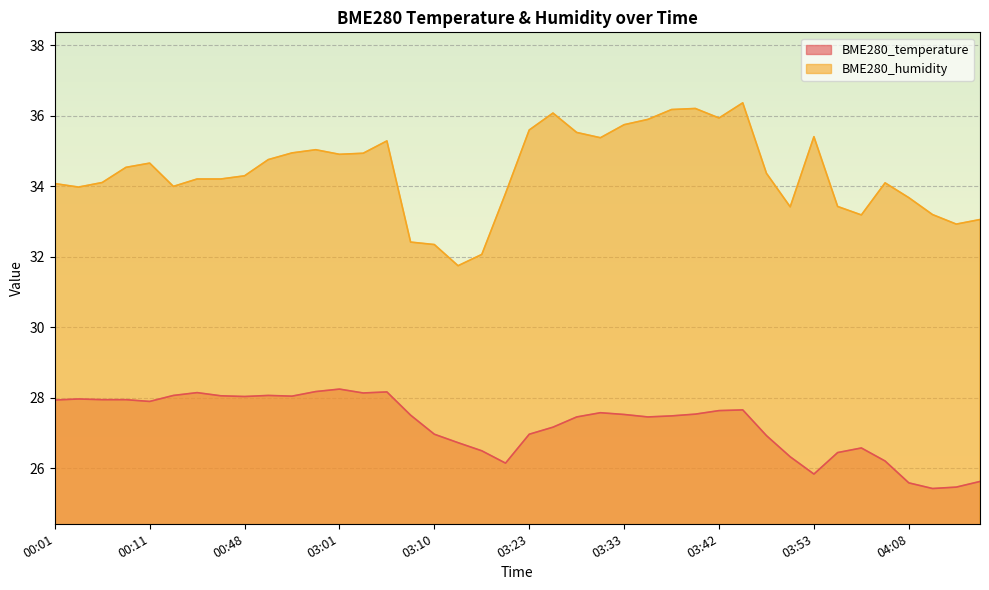

Which category has the lowest value across all series?

04:10